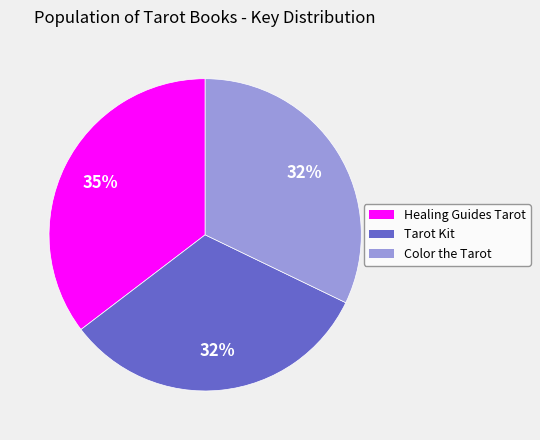

What is the largest slice in the pie chart?

Healing Guides Tarot